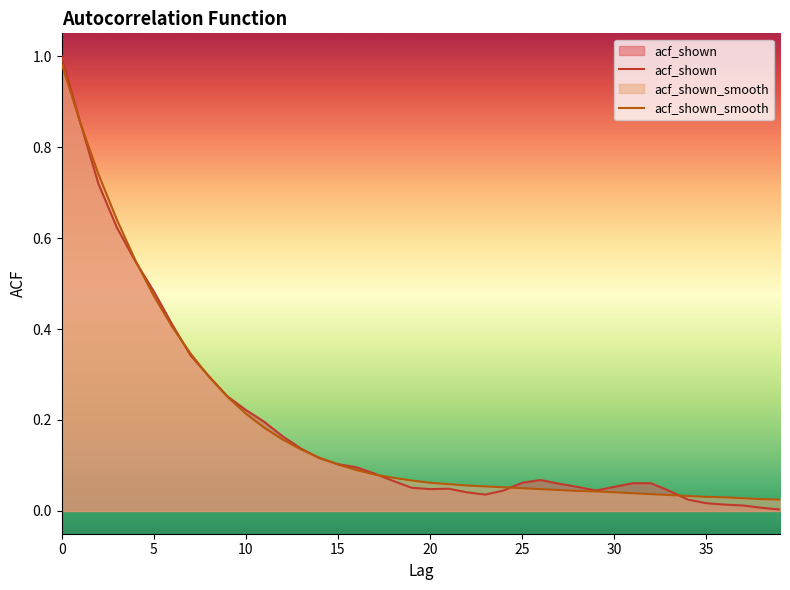

The value of acf_shown at 0 is 0.4. True or false?

False